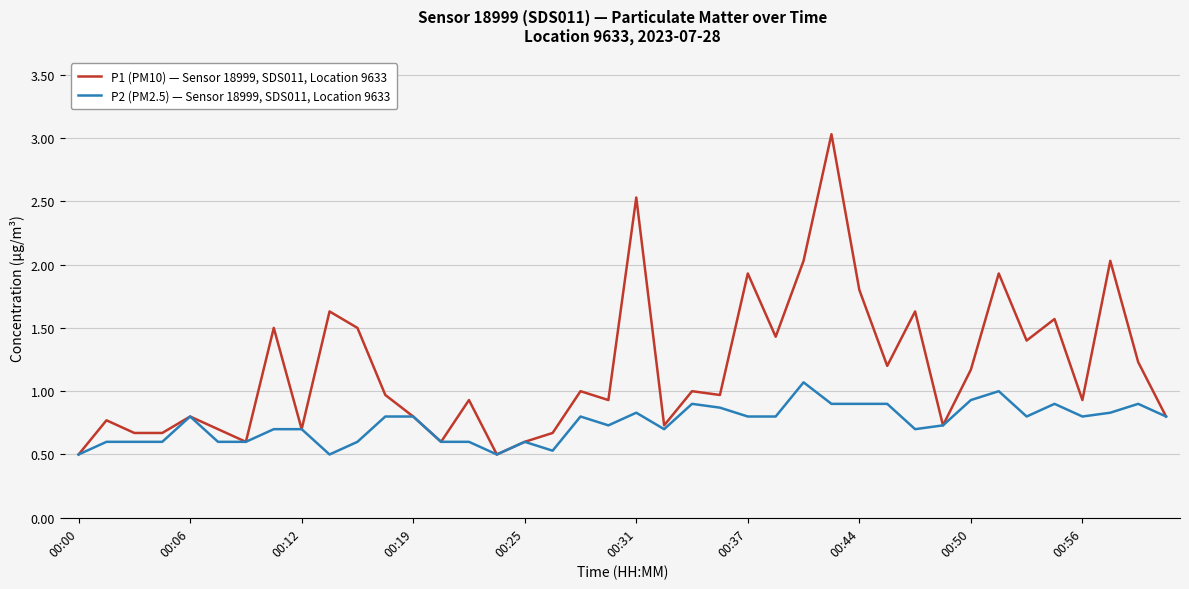

Which series has the largest range (max minus min)?

P1 (PM10) — Sensor 18999, SDS011, Location 9633